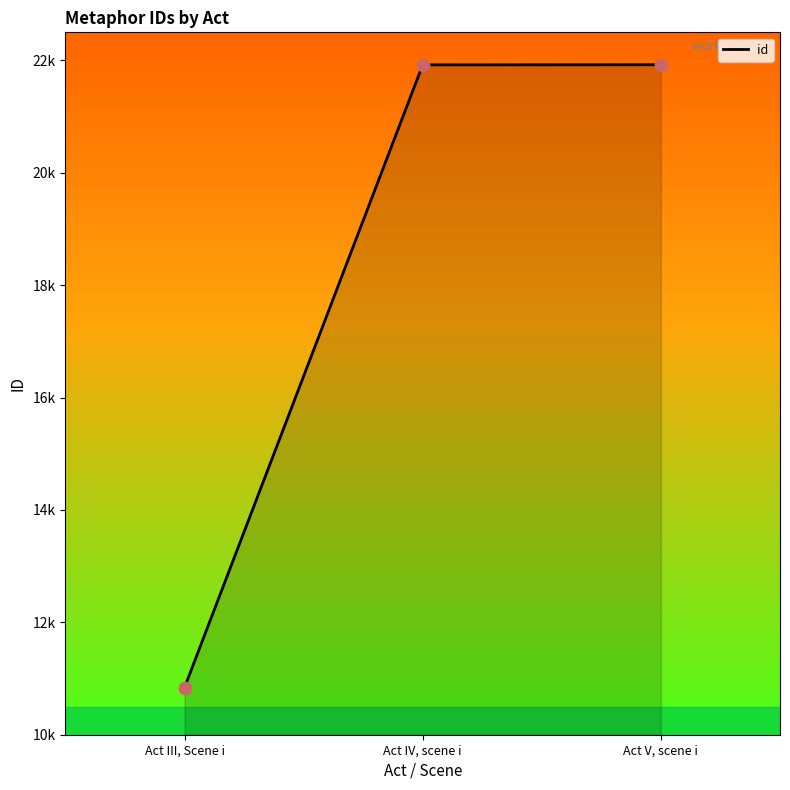

What is the change in value from Act III, Scene i to Act V, scene i?

+11085